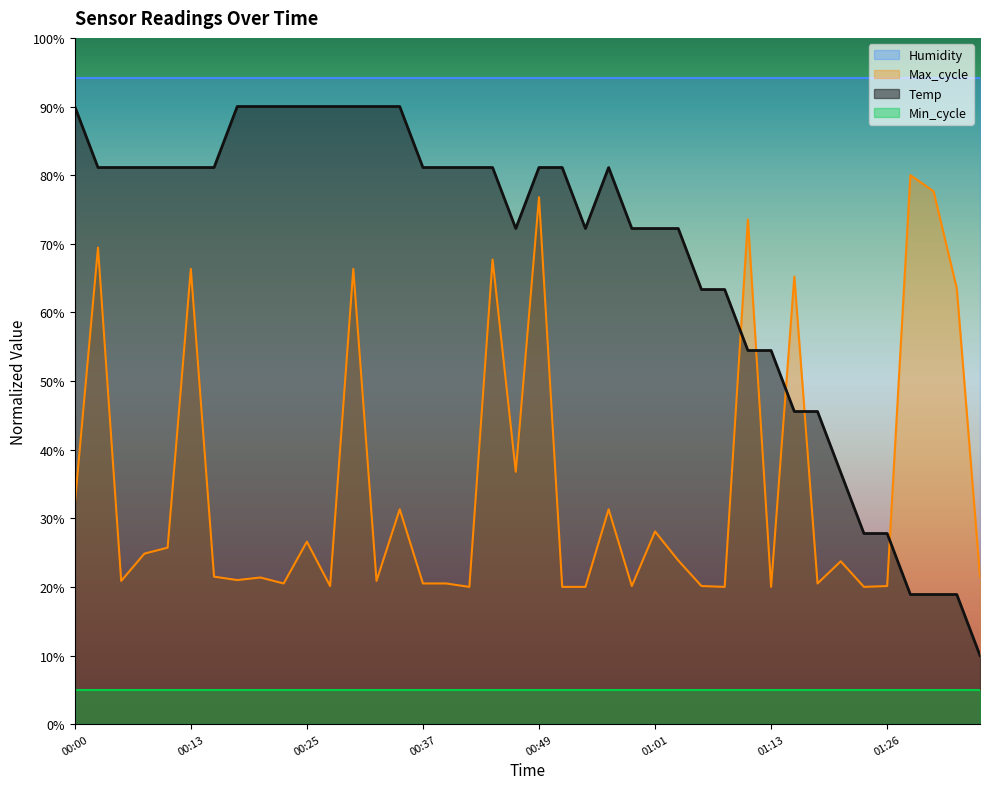

What is the difference between the Max_cycle values at 00:22 and 00:00?

11.6